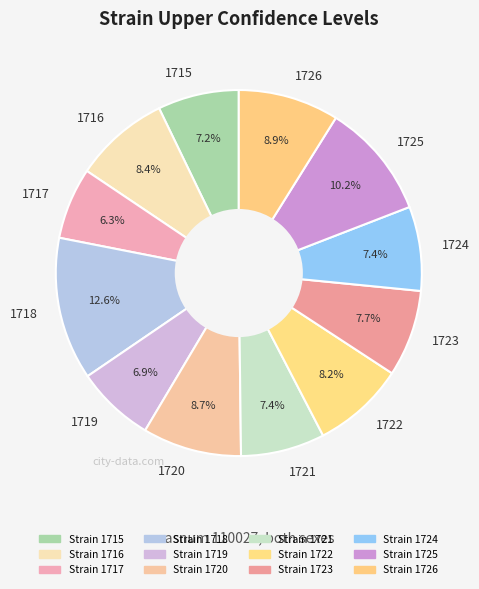

Is it true that 1723 is 8% of the pie?

True